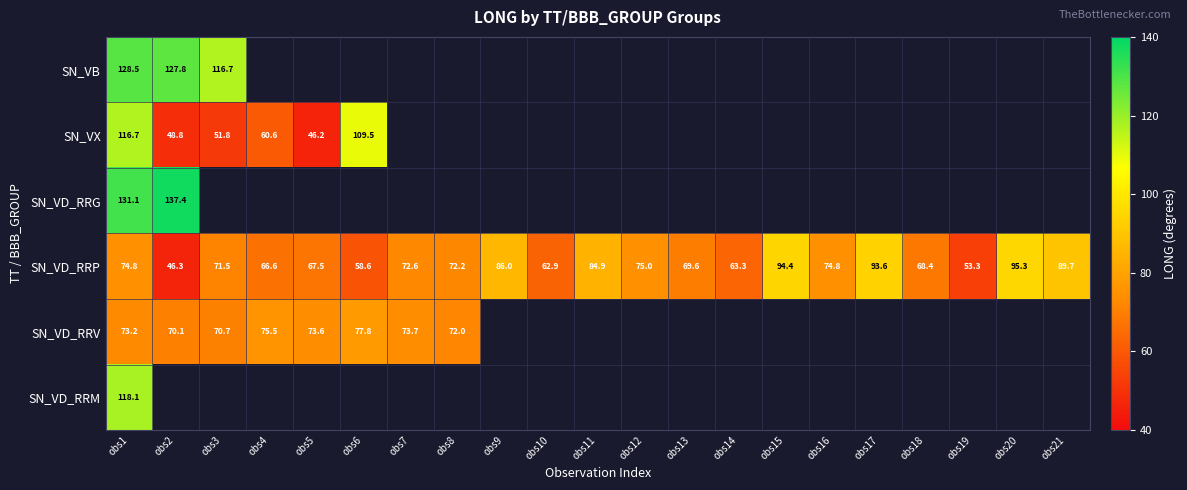

What is the approximate value of SN_VD_RRP at obs15?

94.4